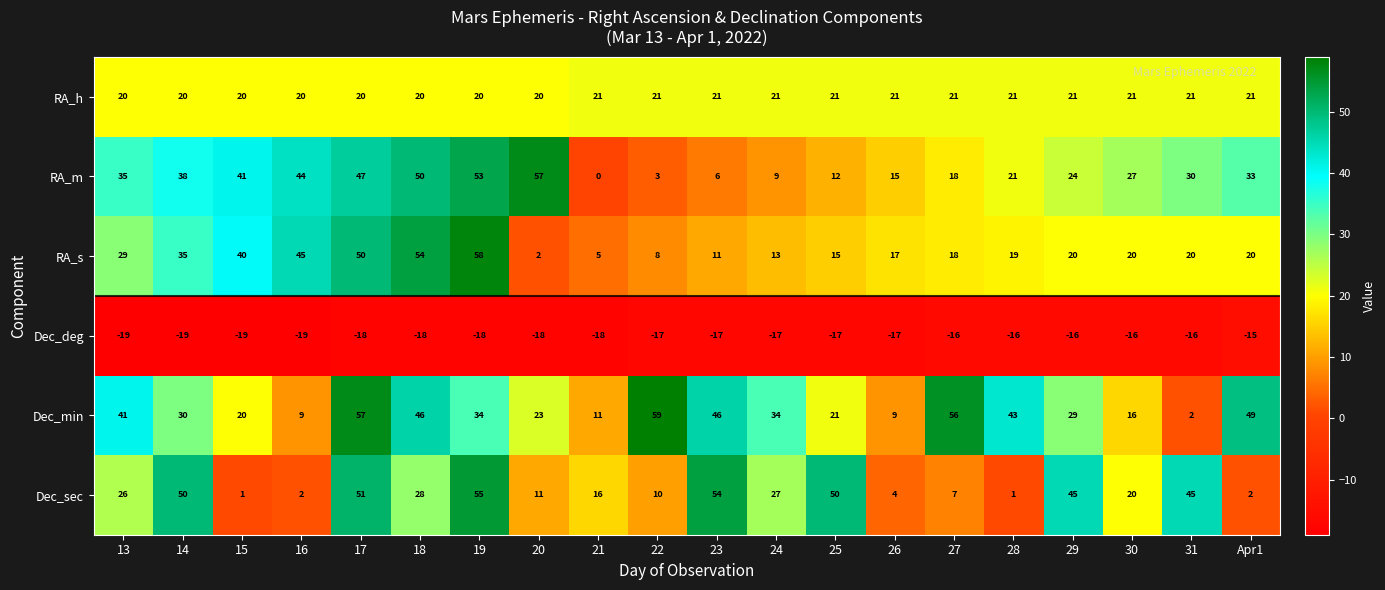

Is it true that RA_s equals 33 at Apr1?

False